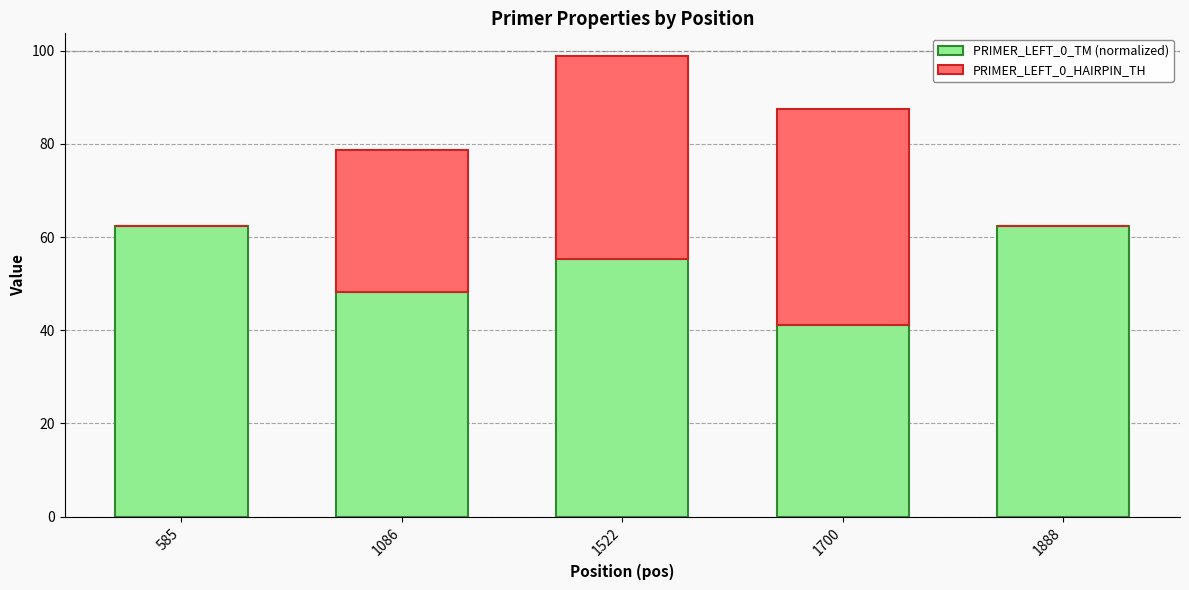

Reading right to left, transcribe the values for PRIMER_LEFT_0_TM (normalized).

1888=62.5	1700=41.2	1522=55.3	1086=48.3	585=62.5